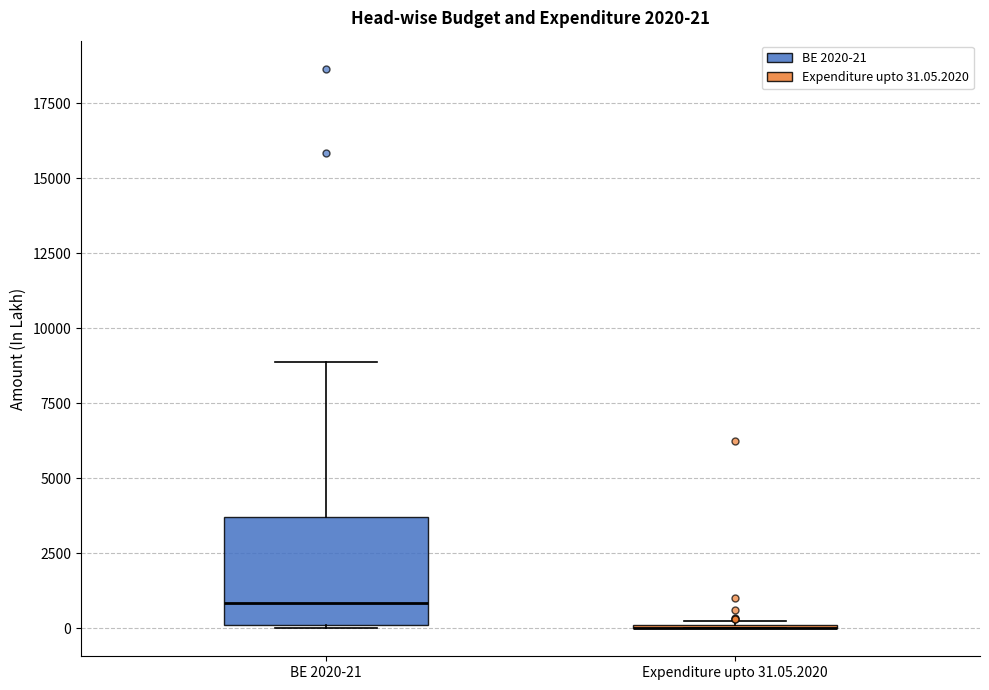

Which box is the tallest, from its lower edge to its upper edge?

BE 2020-21